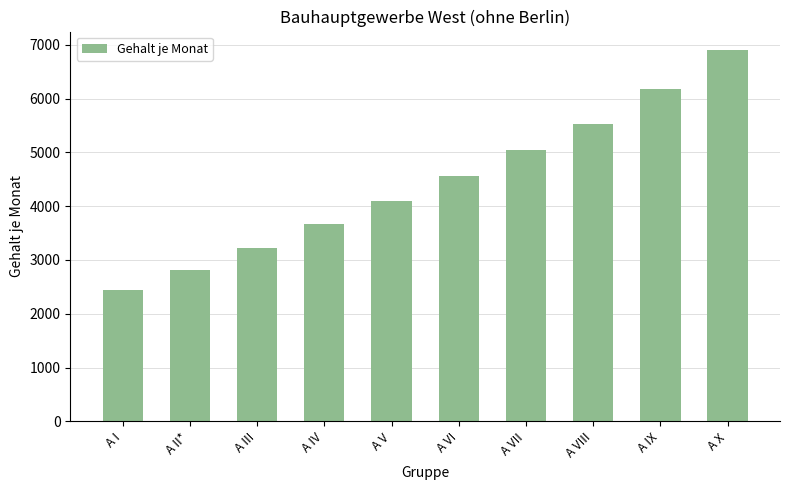

Rank the categories by value from lowest to highest.

A I, A II*, A III, A IV, A V, A VI, A VII, A VIII, A IX, A X